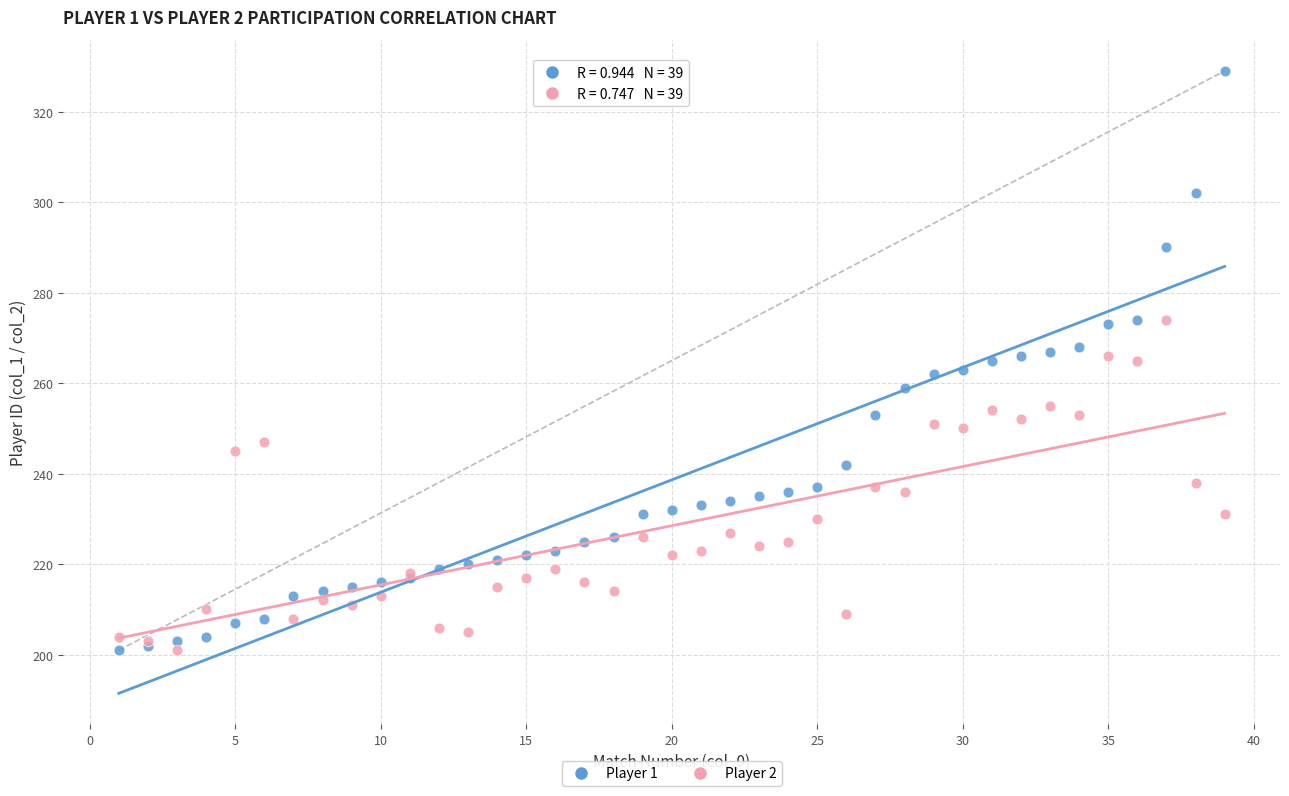

What is the X range (max minus min) for the scatter plot?

38